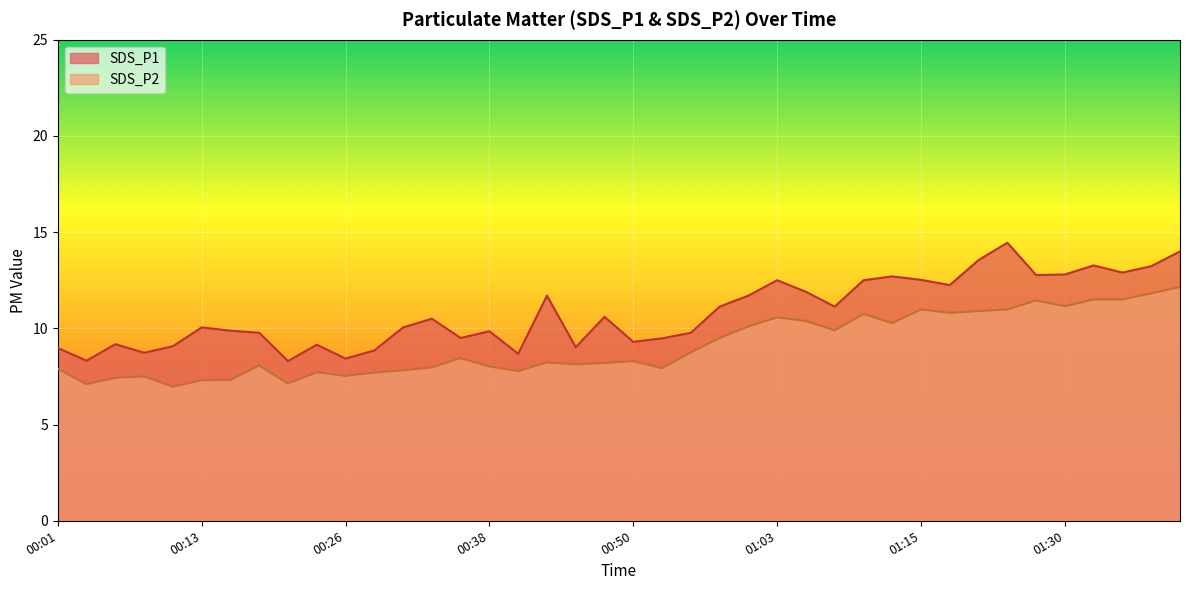

What is the value of the SDS_P2 point at the 38th from the left?

11.5